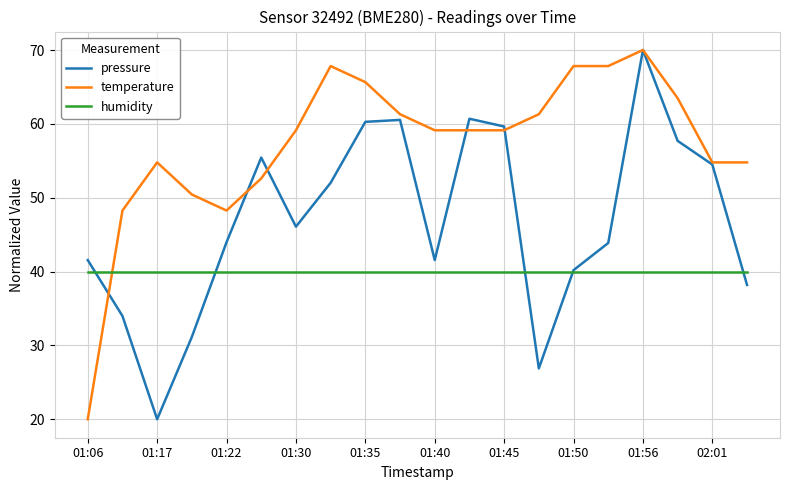

What is the lowest value of the pressure series?

20.0